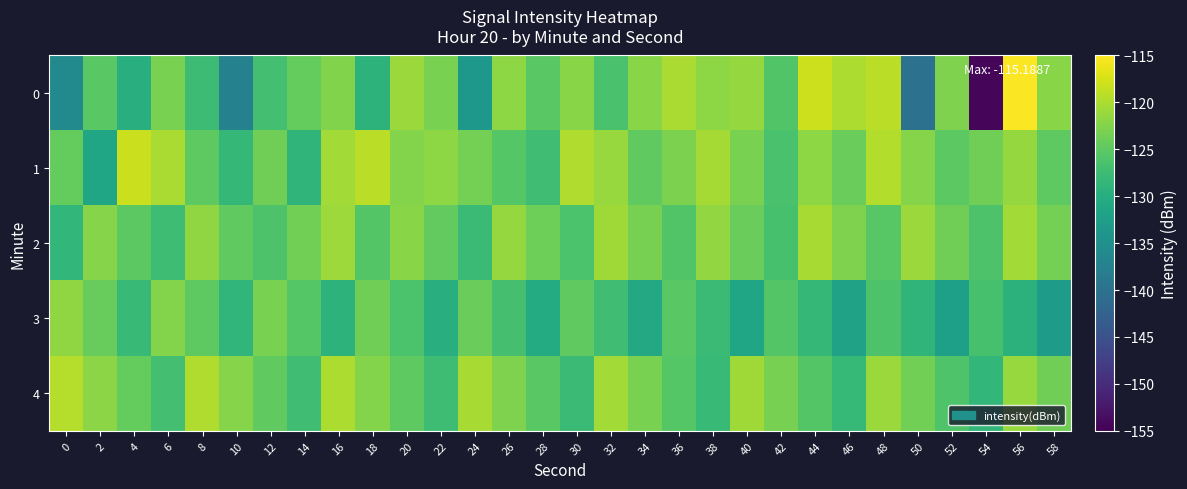

Reading left to right, what are all the values shown in this chart?

0: 0=-136.0	2=-125.3	4=-129.8	6=-123.1	8=-127.6	10=-137.5	12=-126.9	14=-124.5	16=-122.6	18=-129.1	20=-121.0	22=-123.1	24=-133.6	26=-121.8	28=-125.2	30=-122.1	32=-126.5	34=-122.2	36=-120.1	38=-121.7	40=-121.3	42=-125.8	44=-118.0	46=-119.9	48=-119.1	50=-140.0	52=-122.7	54=-154.3	56=-115.2	58=-122.1
1: 0=-124.4	2=-131.4	4=-118.3	6=-120.1	8=-124.9	10=-128.4	12=-123.7	14=-128.8	16=-120.6	18=-119.1	20=-122.5	22=-121.8	24=-123.4	26=-125.6	28=-127.3	30=-119.8	32=-121.2	34=-124.7	36=-122.9	38=-120.4	40=-123.1	42=-126.5	44=-121.8	46=-124.2	48=-119.6	50=-122.3	52=-125.1	54=-123.7	56=-121.4	58=-124.9
2: 0=-128.5	2=-122.3	4=-125.1	6=-127.4	8=-121.6	10=-124.8	12=-126.2	14=-123.5	16=-120.9	18=-125.7	20=-122.1	22=-124.6	24=-127.8	26=-121.3	28=-123.9	30=-126.4	32=-120.7	34=-123.2	36=-125.8	38=-121.5	40=-124.1	42=-126.7	44=-120.3	46=-122.8	48=-125.4	50=-121.0	52=-123.6	54=-126.1	56=-120.5	58=-123.3
3: 0=-121.7	2=-124.3	4=-127.9	6=-122.4	8=-125.0	10=-128.6	12=-123.1	14=-125.6	16=-129.2	18=-123.7	20=-126.3	22=-129.9	24=-124.2	26=-126.8	28=-130.4	30=-124.7	32=-127.3	34=-130.9	36=-125.2	38=-127.8	40=-131.4	42=-125.7	44=-128.3	46=-131.9	48=-126.2	50=-128.8	52=-132.4	54=-126.7	56=-129.3	58=-132.9
4: 0=-119.5	2=-122.0	4=-124.5	6=-127.0	8=-119.8	10=-122.2	12=-124.8	14=-127.2	16=-120.0	18=-122.5	20=-125.0	22=-127.5	24=-120.2	26=-122.8	28=-125.2	30=-127.8	32=-120.5	34=-123.0	36=-125.5	38=-128.0	40=-120.8	42=-123.2	44=-125.8	46=-128.2	48=-121.0	50=-123.5	52=-126.0	54=-128.5	56=-121.2	58=-123.8